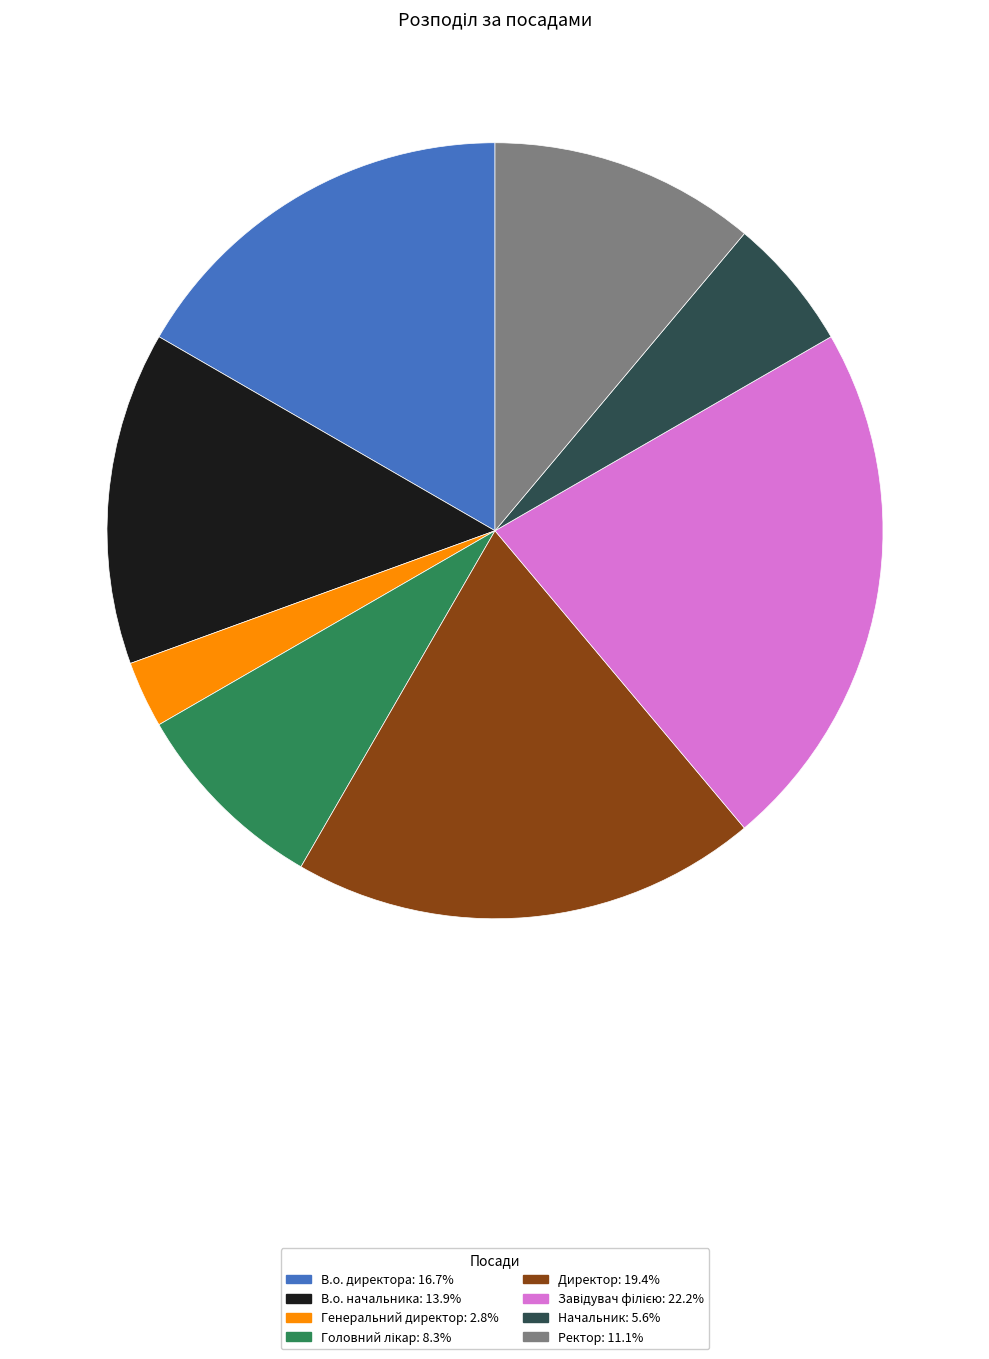

Count the number of slices in the pie.

8